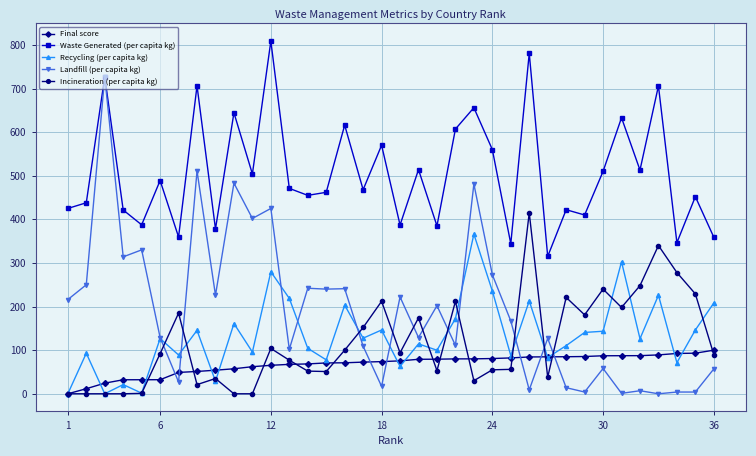

What is the greatest value displayed?

808.8